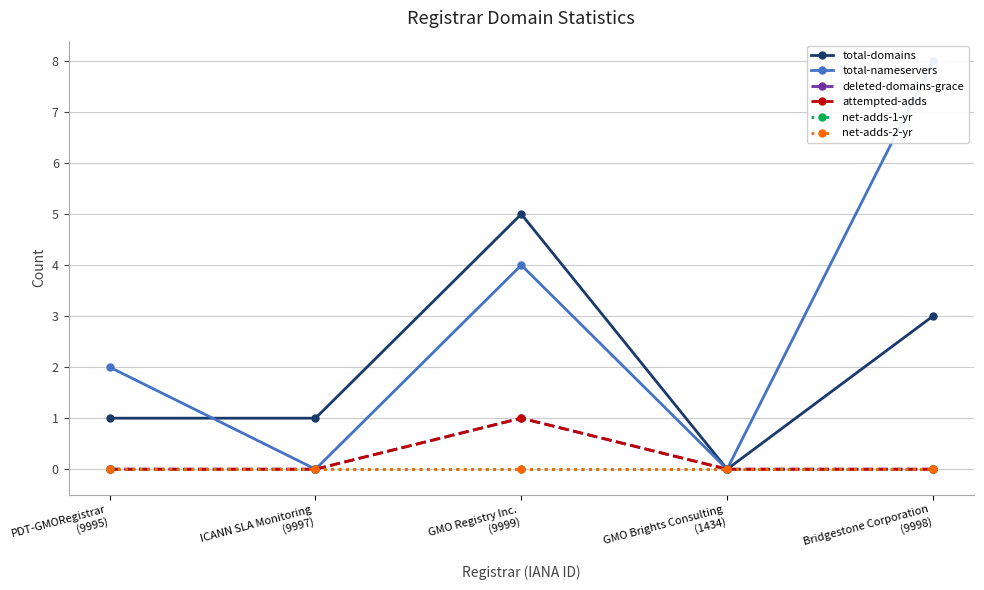

Does the chart display data point markers on the line(s)?

Yes